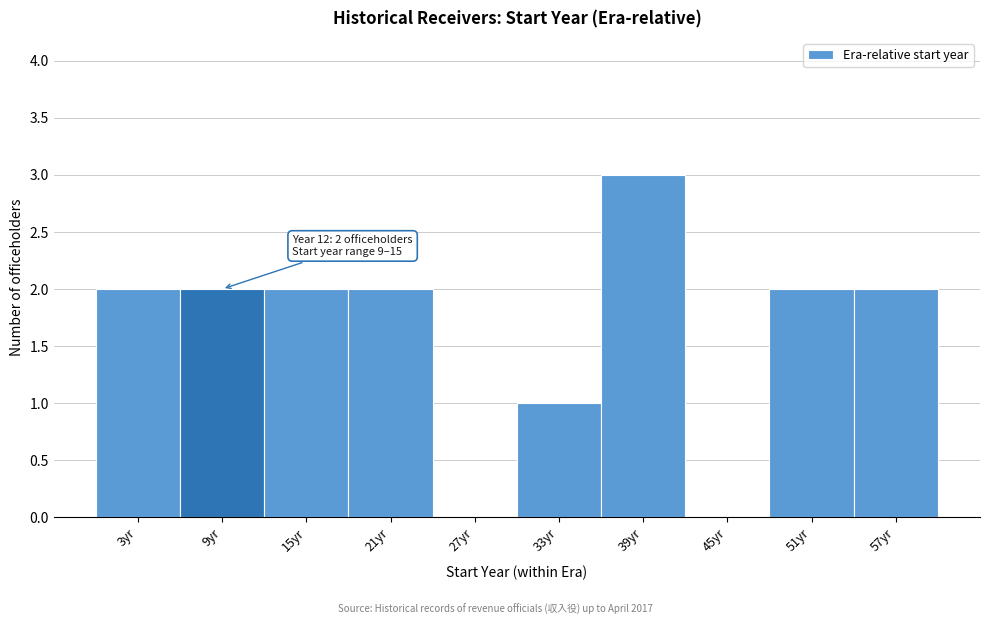

Reading left to right, transcribe all the data shown in this chart.

3yr=2	9yr=2	15yr=2	21yr=2	27yr=0	33yr=1	39yr=3	45yr=0	51yr=2	57yr=2